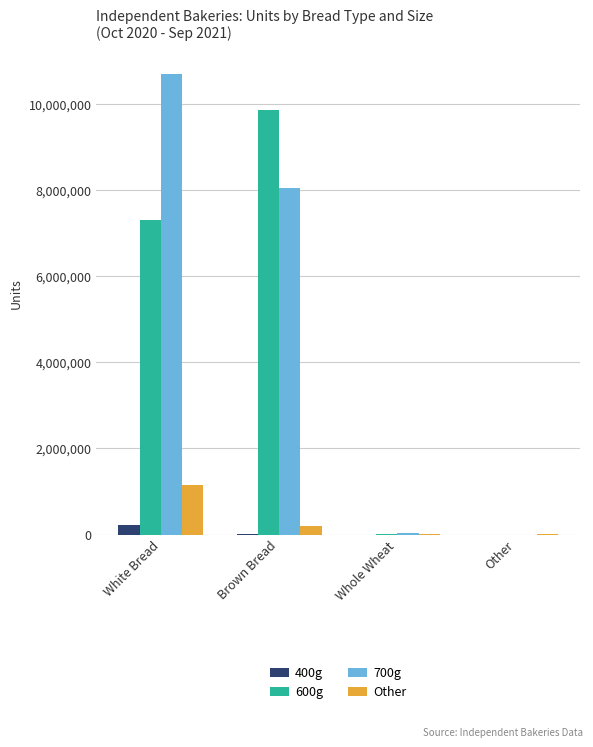

What are all the series names shown in the legend?

400g, 600g, 700g, Other